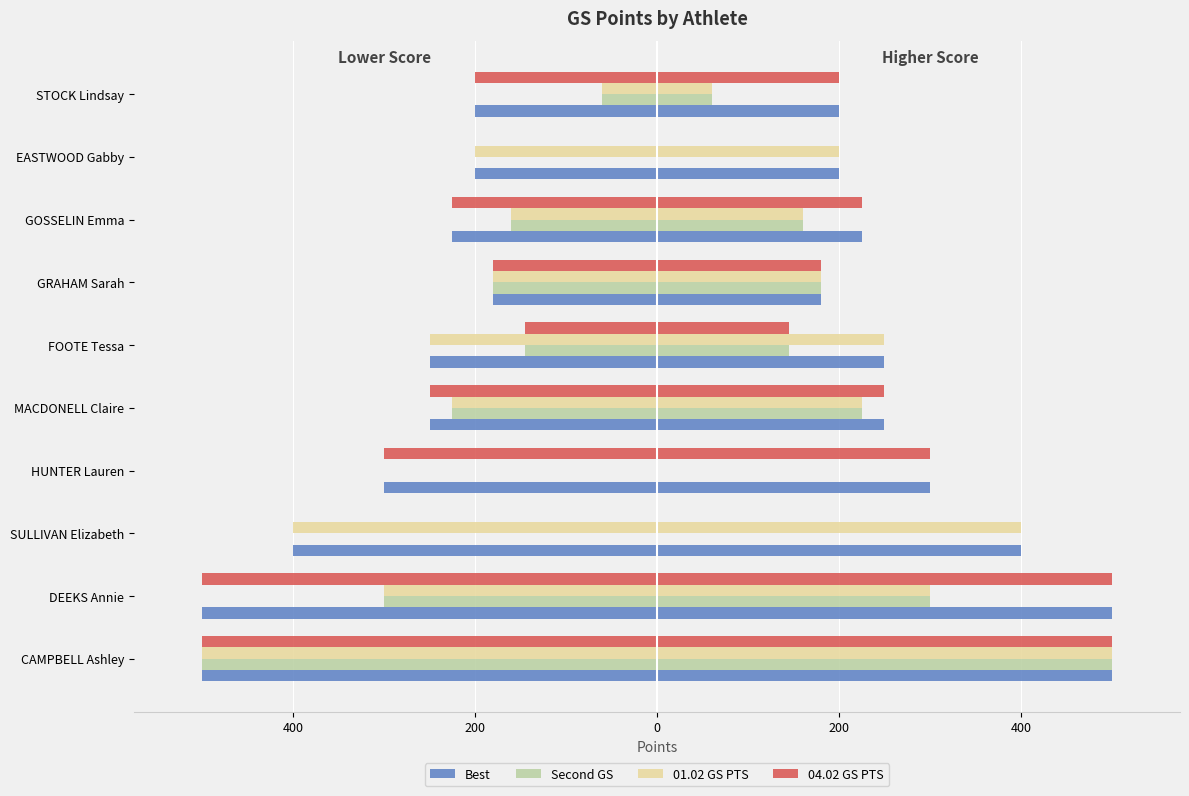

Read the 01.02 GS PTS value at EASTWOOD Gabby, to the nearest 10.

-200